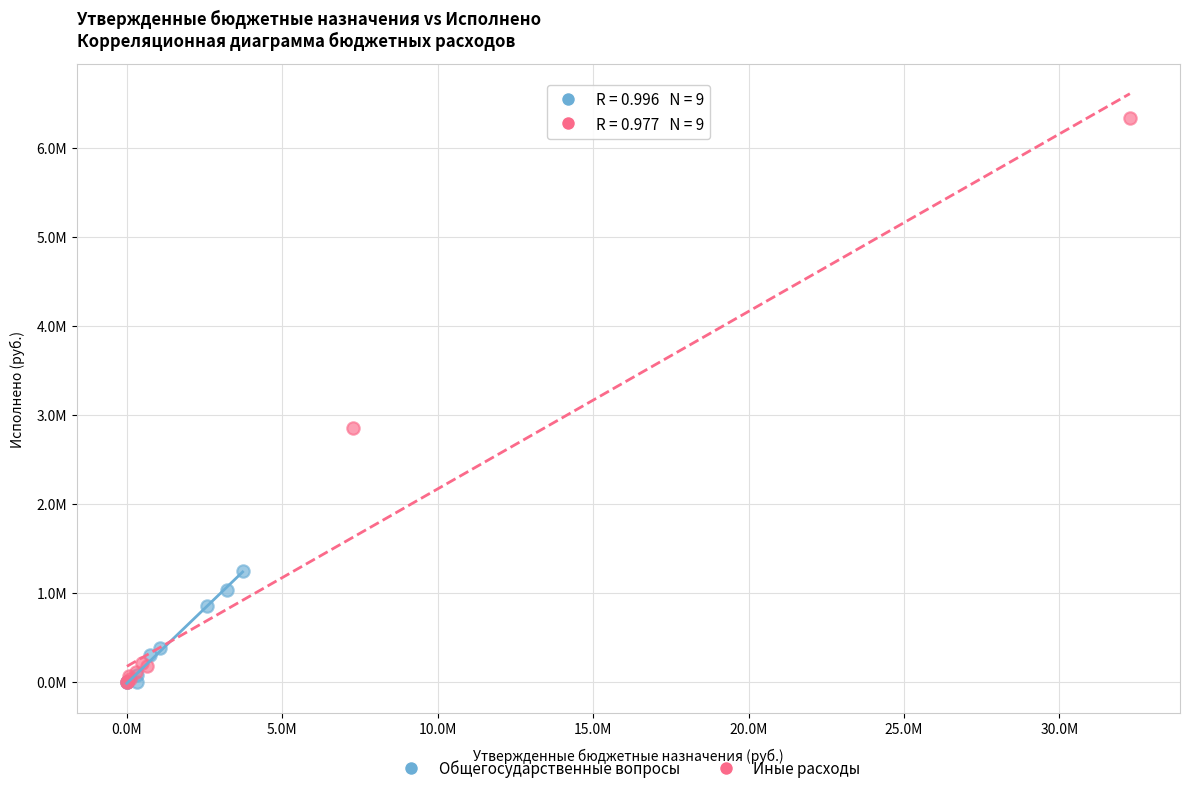

What are all the series names shown in the legend?

Общегосударственные вопросы, Иные расходы